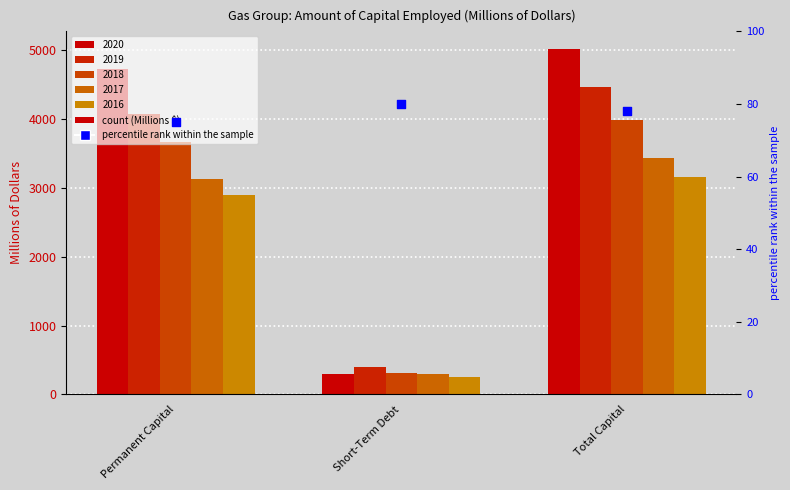

What is the ratio of the value at Permanent Capital to the value at Total Capital?

1.0